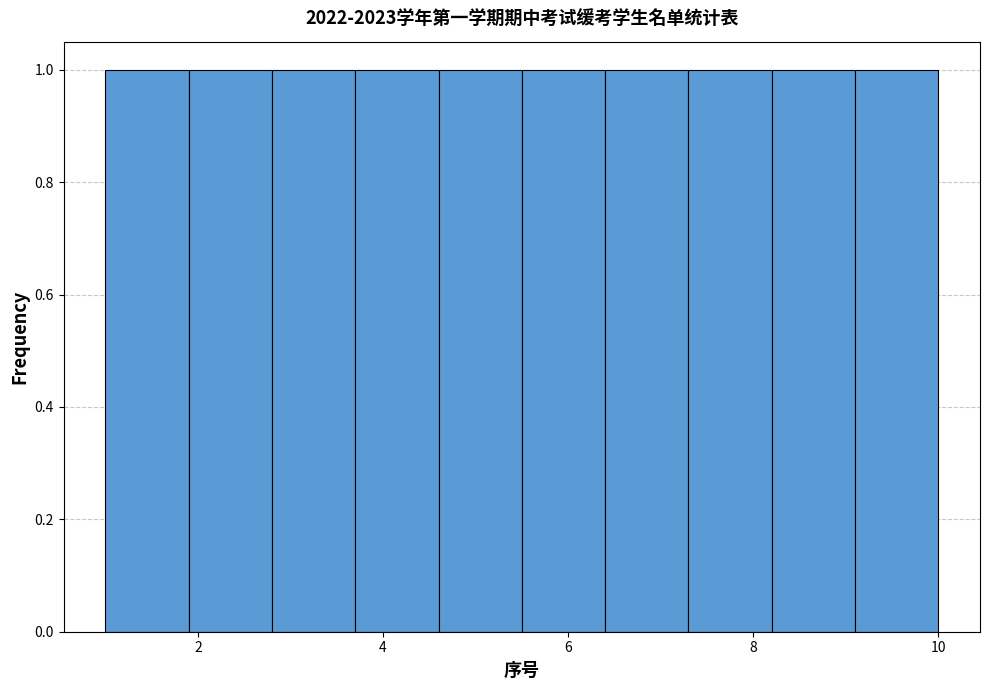

Reading left to right, list every bar in this chart as the range it spans on the x-axis followed by its height. Neither the bar edges nor the heights are printed on the chart, so give them approximately, as read against the axes.

1.0 to 1.9: 1
1.9 to 2.8: 1
2.8 to 3.7: 1
3.7 to 4.6: 1
4.6 to 5.5: 1
5.5 to 6.4: 1
6.4 to 7.3: 1
7.3 to 8.2: 1
8.2 to 9.1: 1
9.1 to 10.0: 1